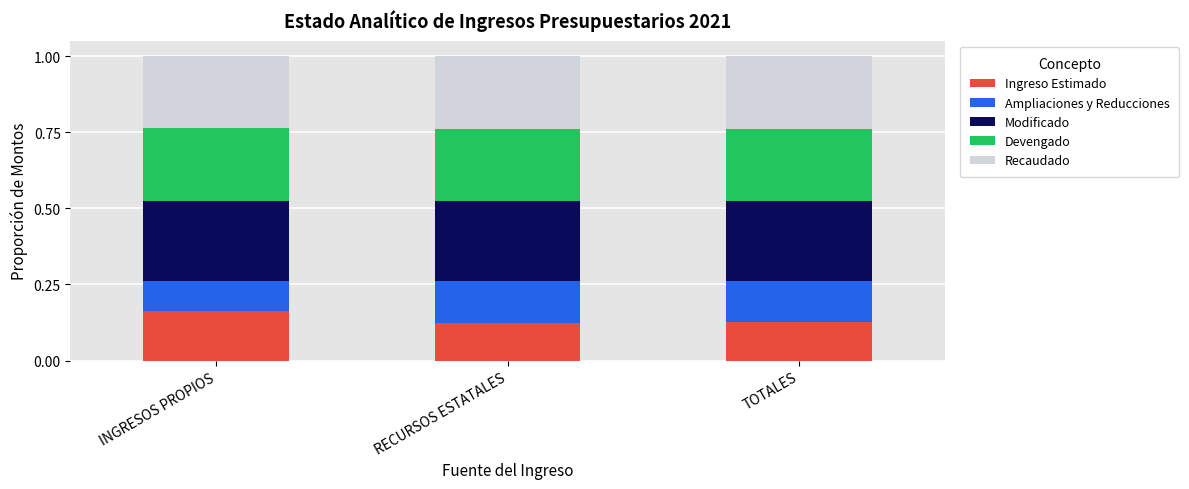

What is the total value across all series at RECURSOS ESTATALES?

1.0